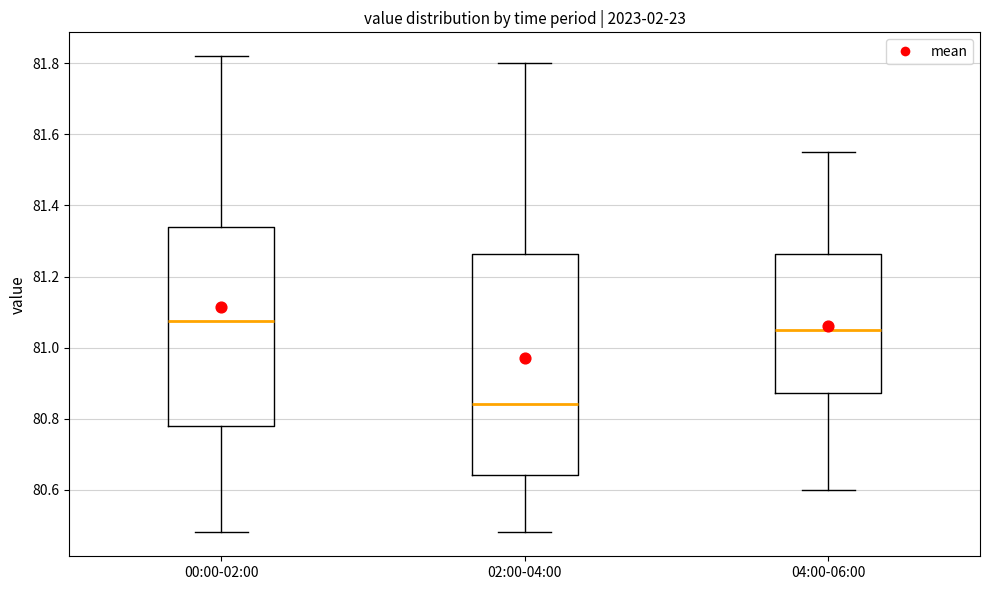

Reading left to right, transcribe this box plot: for each box, give where its median line is, the range the box spans, and where its two whiskers end, as read against the y-axis. The values are not printed on the chart, so give them approximately, as read against the axis.

00:00-02:00: median 81.08, box 80.78 to 81.34, whiskers 80.48 to 81.82
02:00-04:00: median 80.84, box 80.64 to 81.26, whiskers 80.48 to 81.80
04:00-06:00: median 81.06, box 80.88 to 81.26, whiskers 80.60 to 81.56